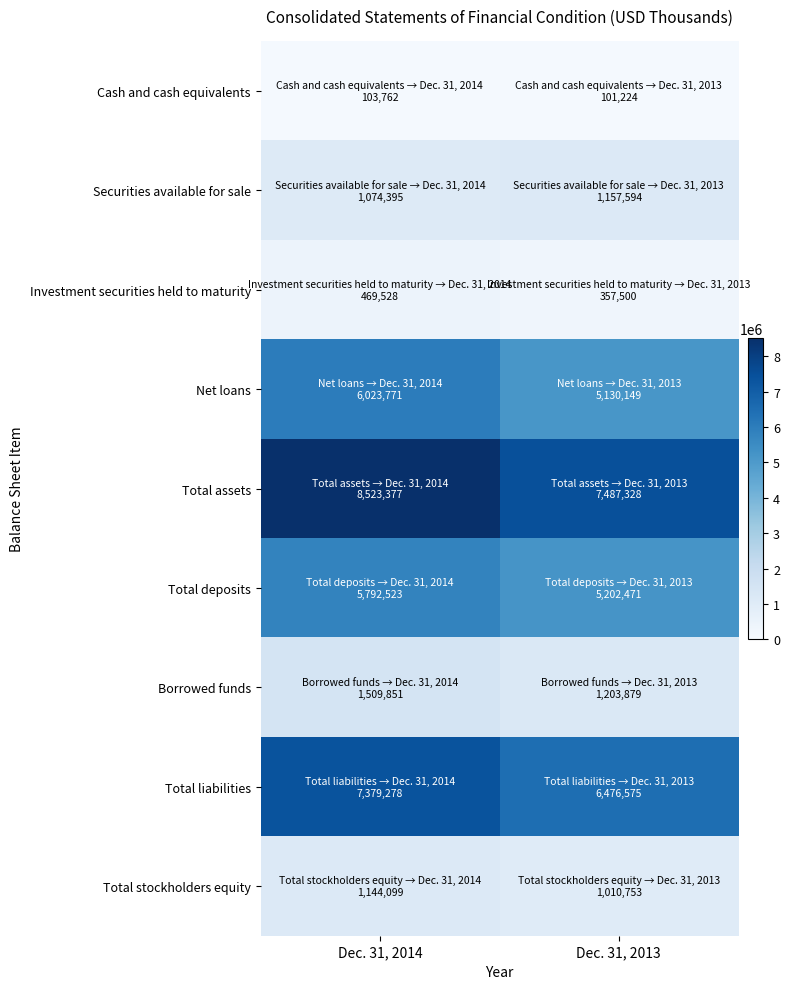

What is the smallest value displayed?

101224